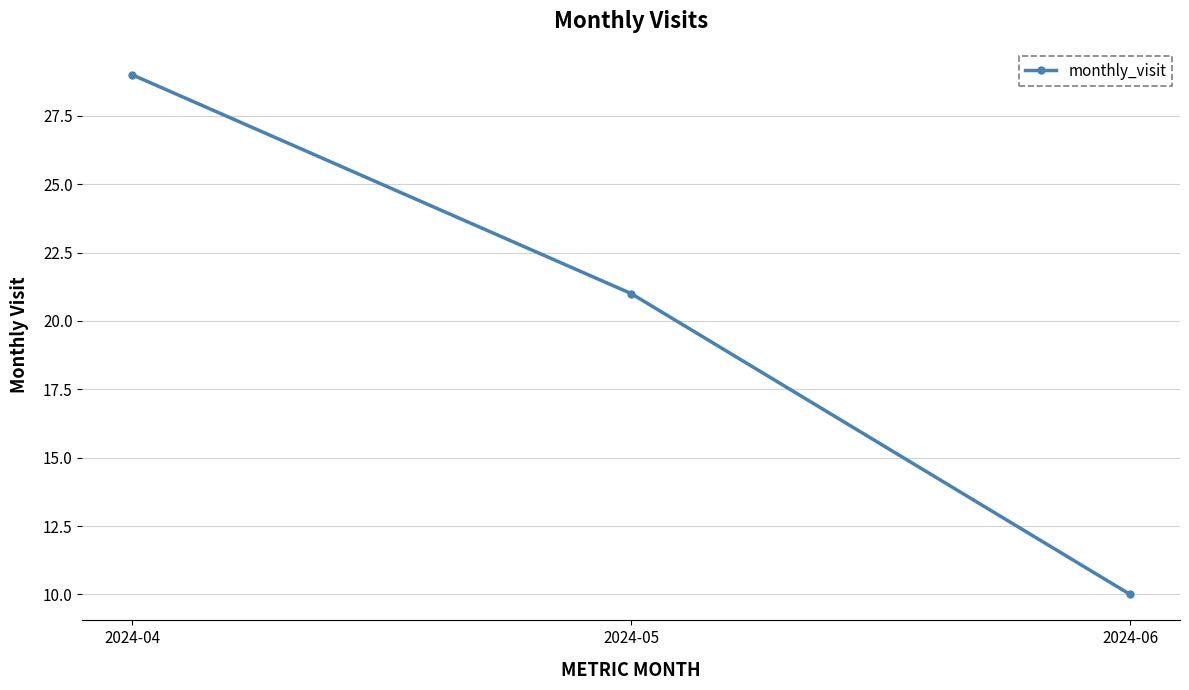

How many lines are shown in the chart?

1